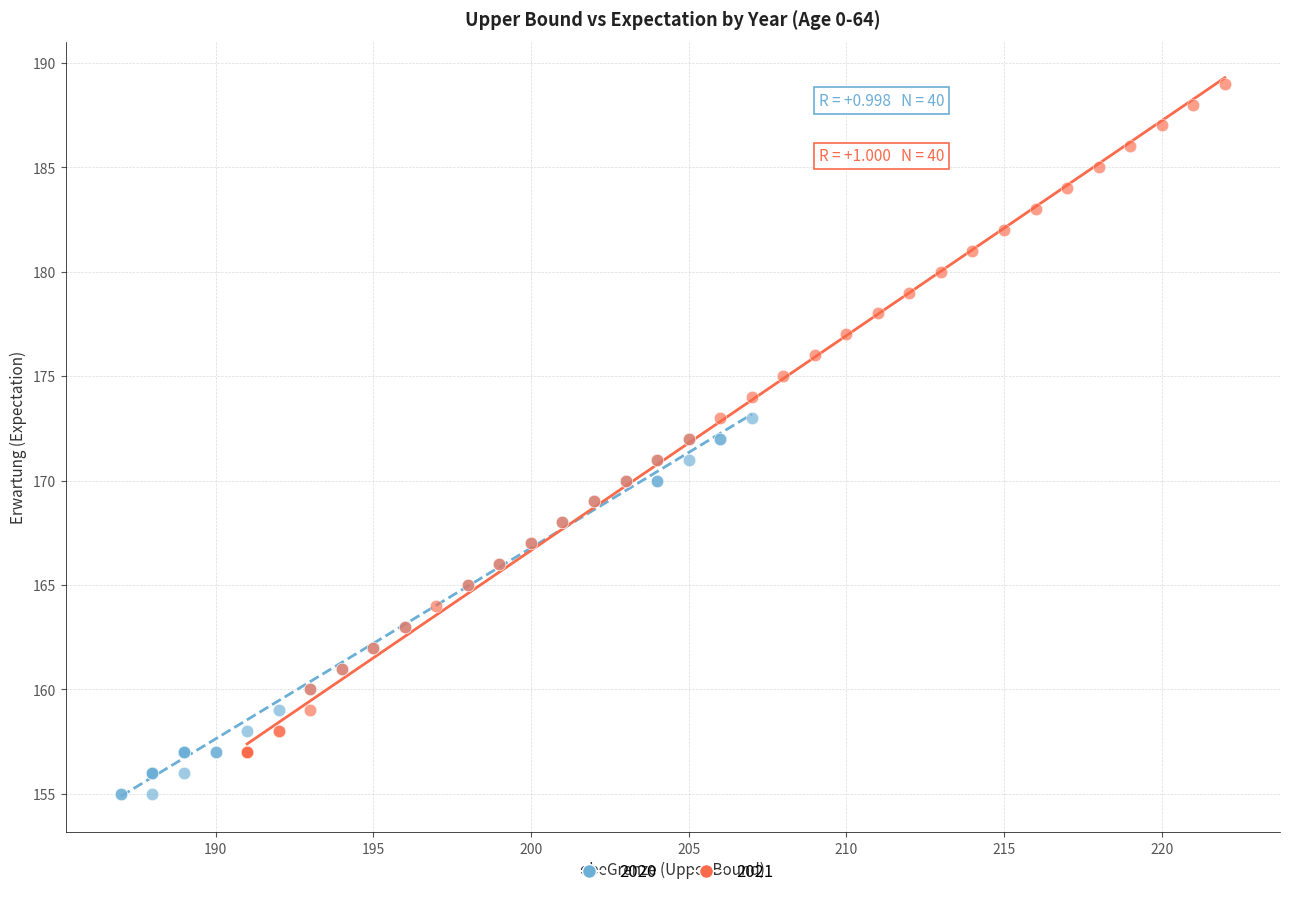

Which series contains the lowest Y value?

2020